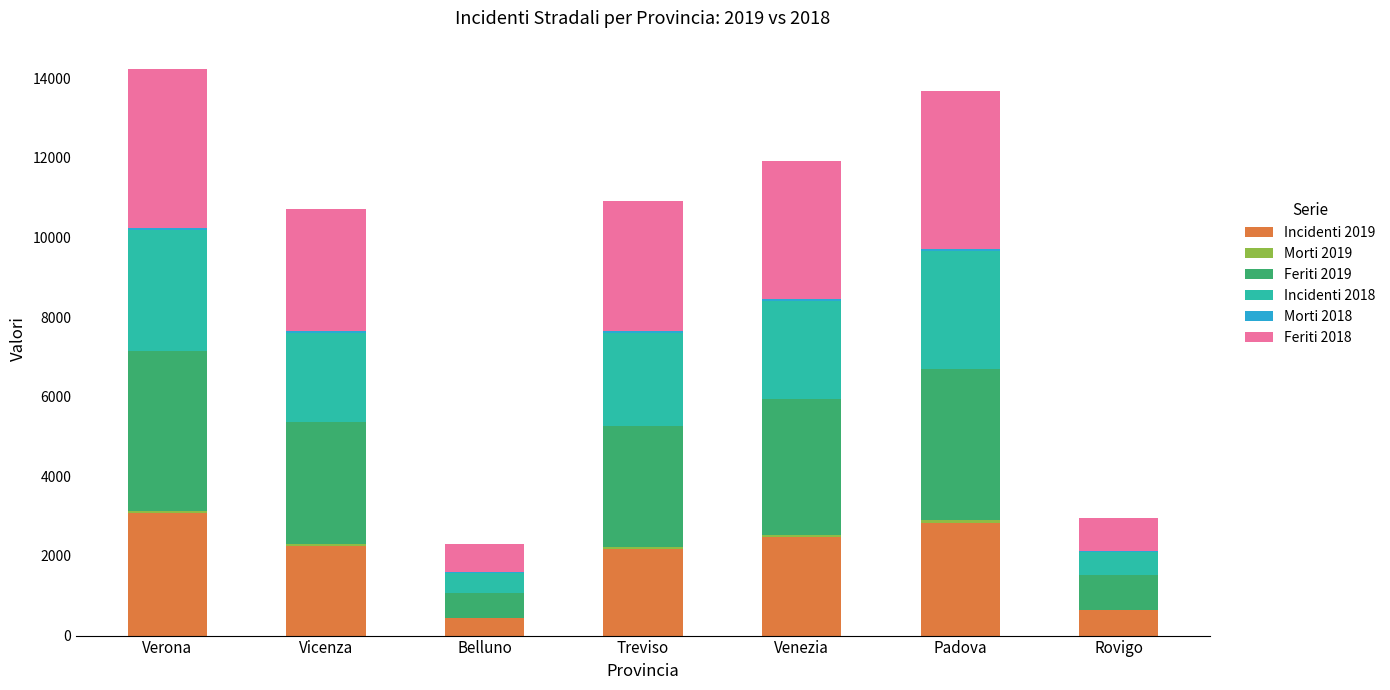

True or false: Incidenti 2019 has a value of 2166 at Treviso.

True